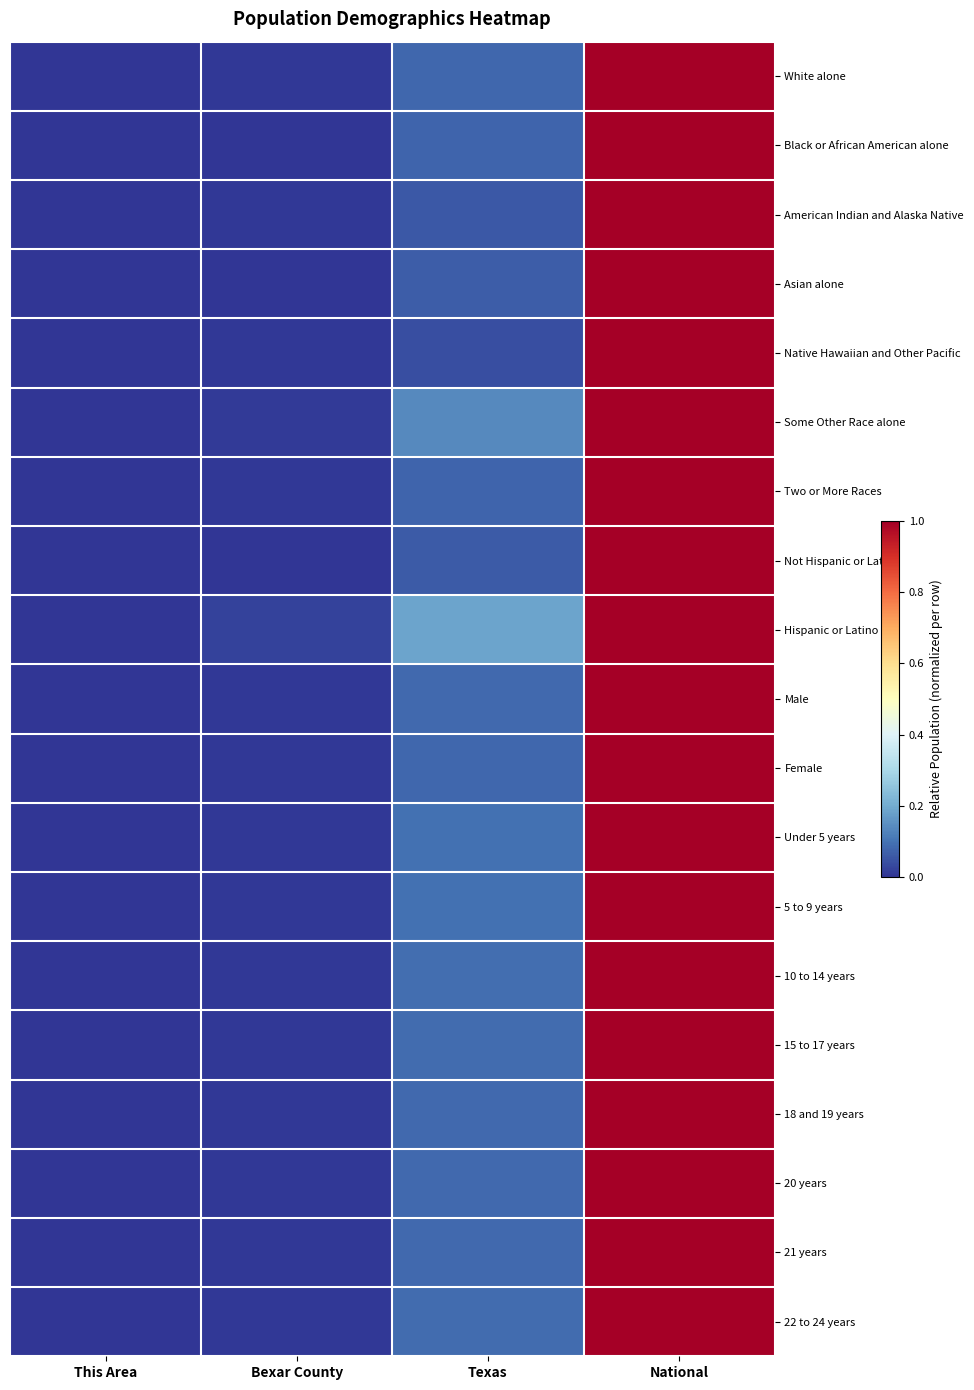

Which series has the largest range (max minus min)?

White alone